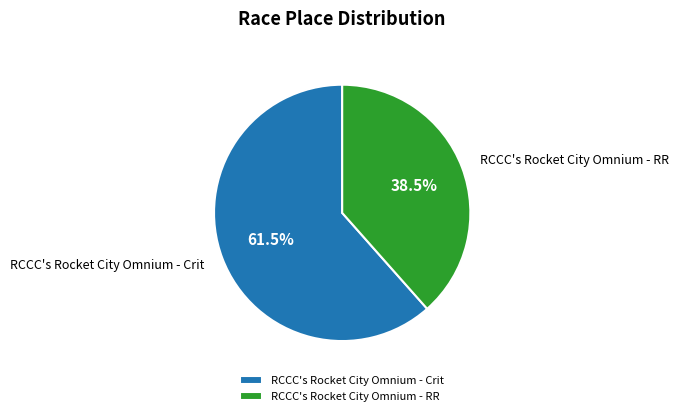

Which category has the biggest portion of the pie?

RCCC's Rocket City Omnium - Crit